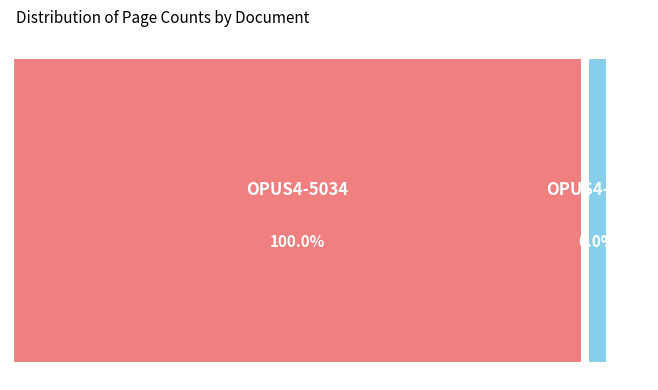

What is the change in value from OPUS4-5034 to OPUS4-5035?

-7